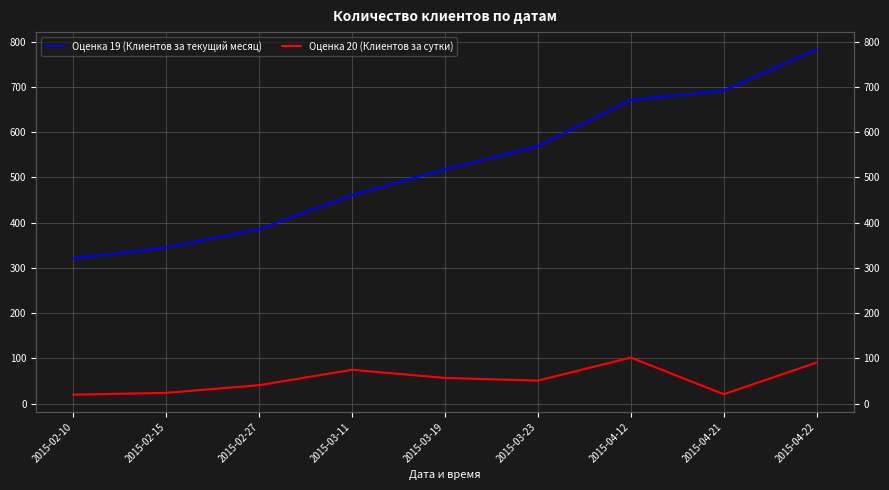

What are all the series names shown in the legend?

Оценка 19 (Клиентов за текущий месяц), Оценка 20 (Клиентов за сутки)